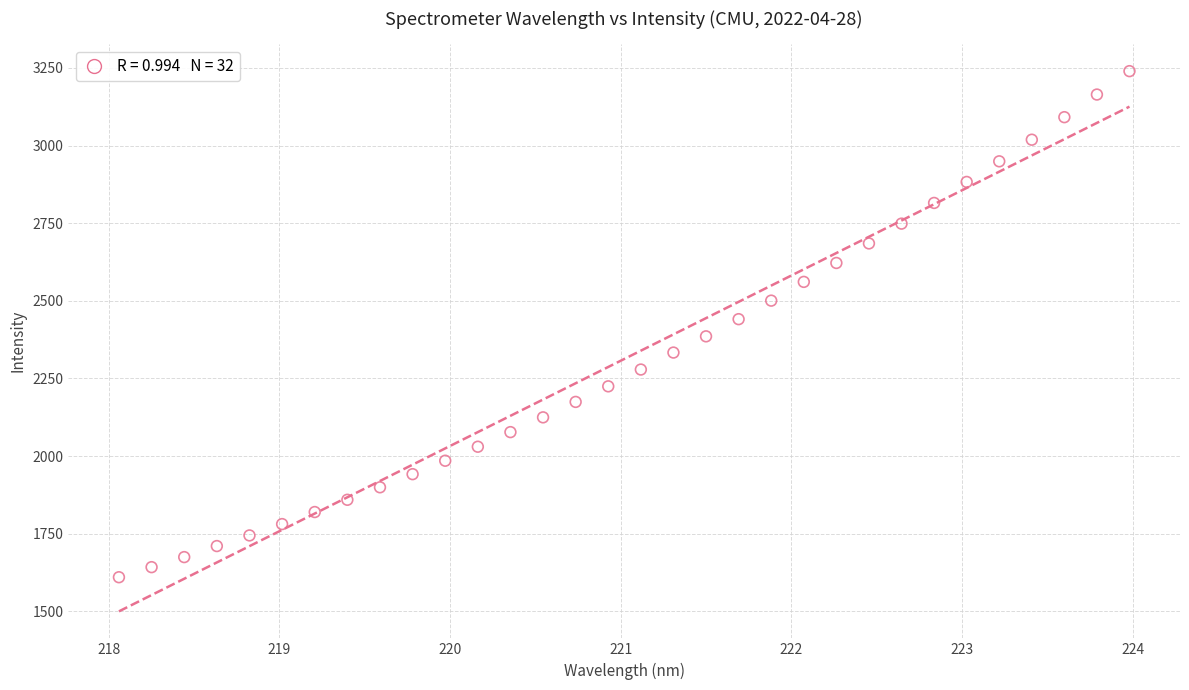

What is the range of Y values (max minus min)?

1629.1